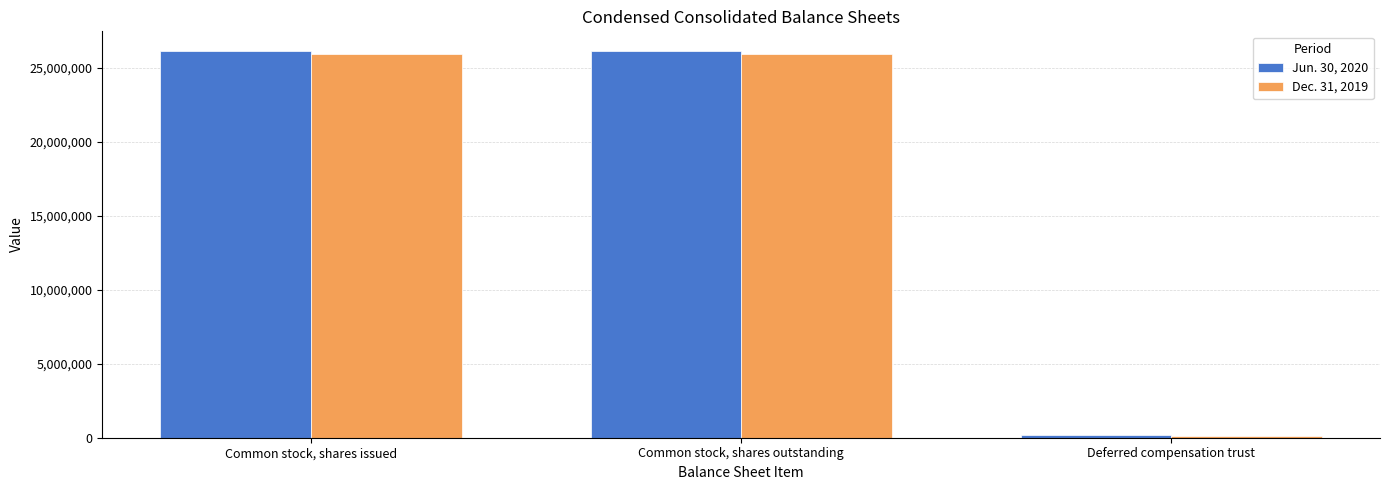

At Common stock, shares issued, list the series in order from smallest to largest.

Dec. 31, 2019, Jun. 30, 2020